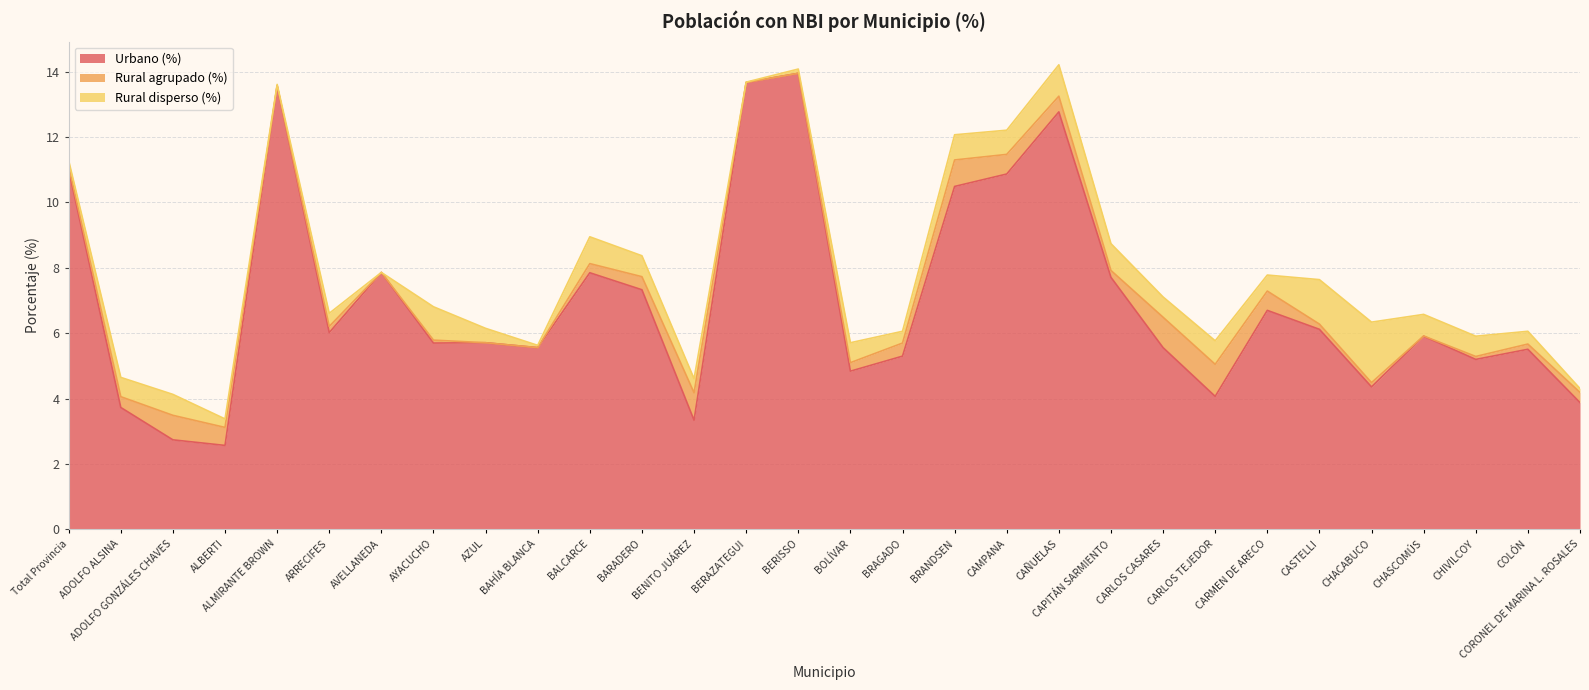

At CARLOS CASARES, list the series in order from largest to smallest.

Urbano (%), Rural agrupado (%), Rural disperso (%)